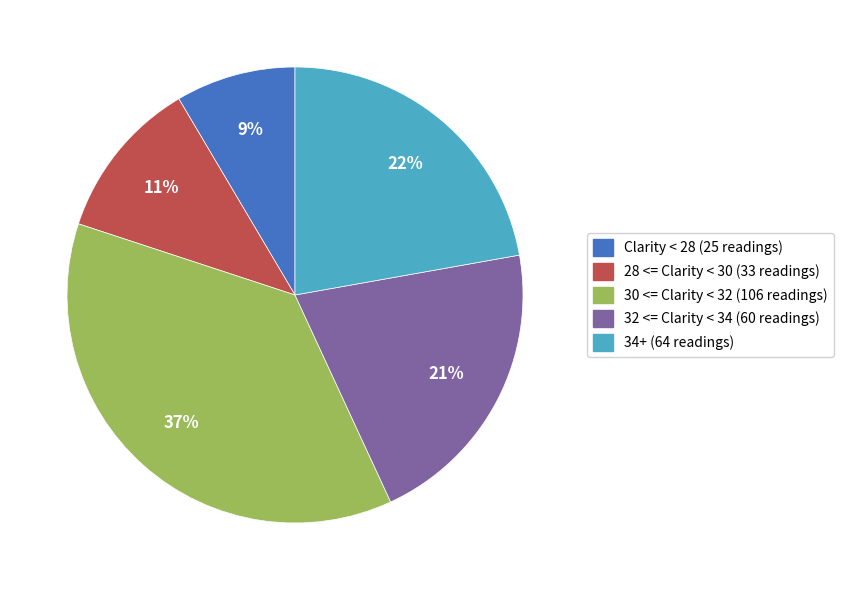

What percentage is the 28 <= Clarity < 30 slice, to the nearest percent?

11%